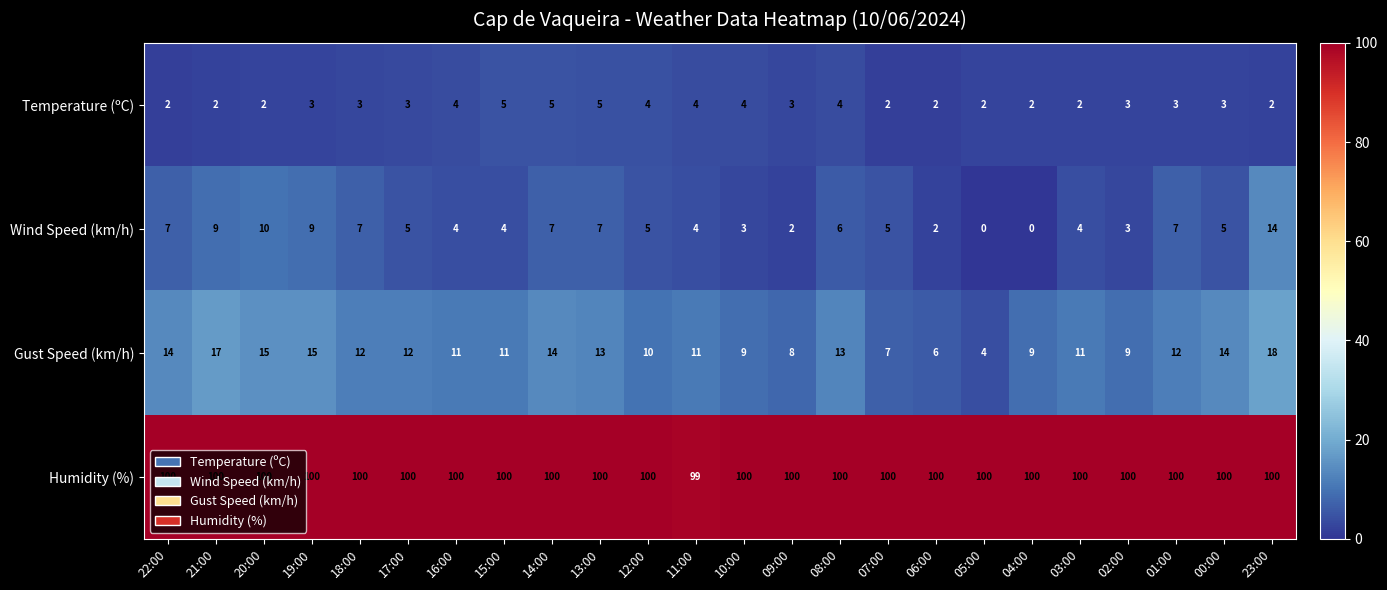

At 21:00, list the series in order from smallest to largest.

Temperature (ºC), Wind Speed (km/h), Gust Speed (km/h), Humidity (%)